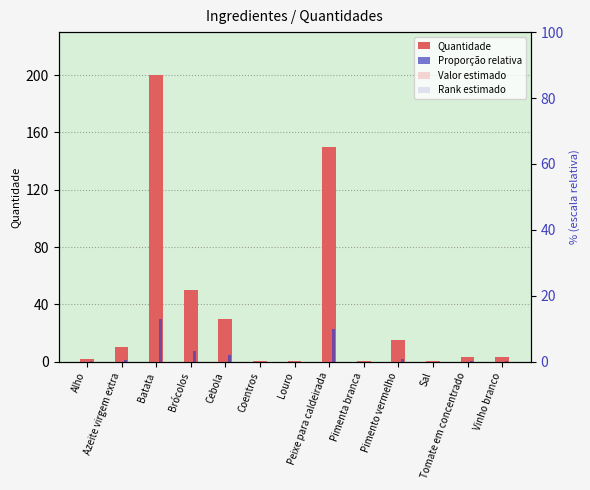

What is the value of the Quantidade bar at the 1st from the left?

2.0